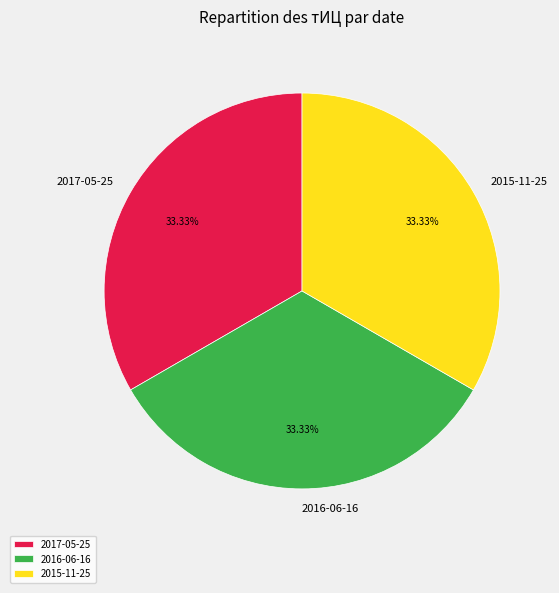

What is the ratio of the value at 2016-06-16 to the value at 2017-05-25?

1.0